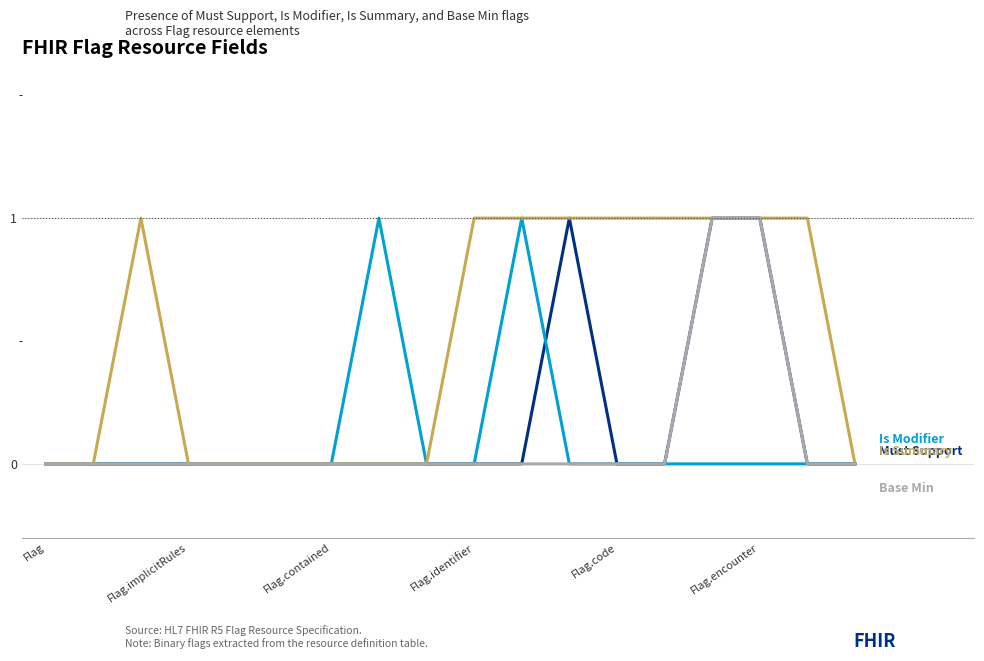

Is it true that Must Support equals -1 at 13?

False